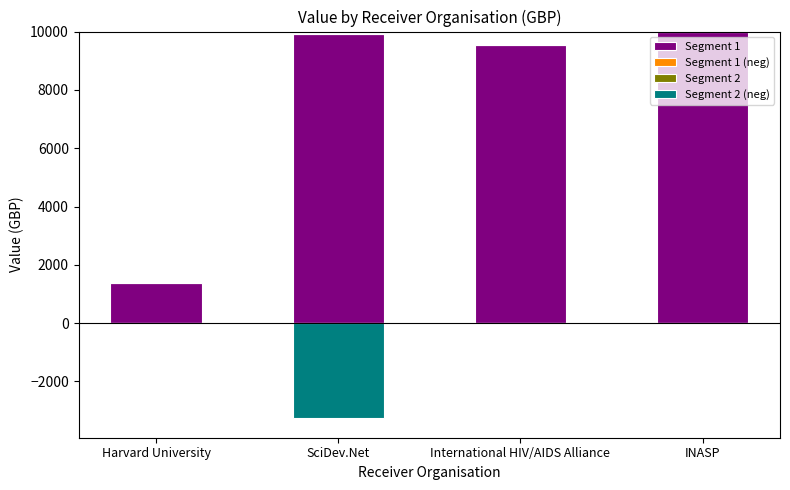

Reading left to right, transcribe all the data shown in this chart.

Segment 1: Harvard University=1367	SciDev.Net=9929	International HIV/AIDS Alliance=9551	INASP=10000
Segment 1 (neg): Harvard University=0	SciDev.Net=0	International HIV/AIDS Alliance=0	INASP=0
Segment 2: Harvard University=0	SciDev.Net=0	International HIV/AIDS Alliance=0	INASP=0
Segment 2 (neg): Harvard University=0	SciDev.Net=-3266	International HIV/AIDS Alliance=0	INASP=0